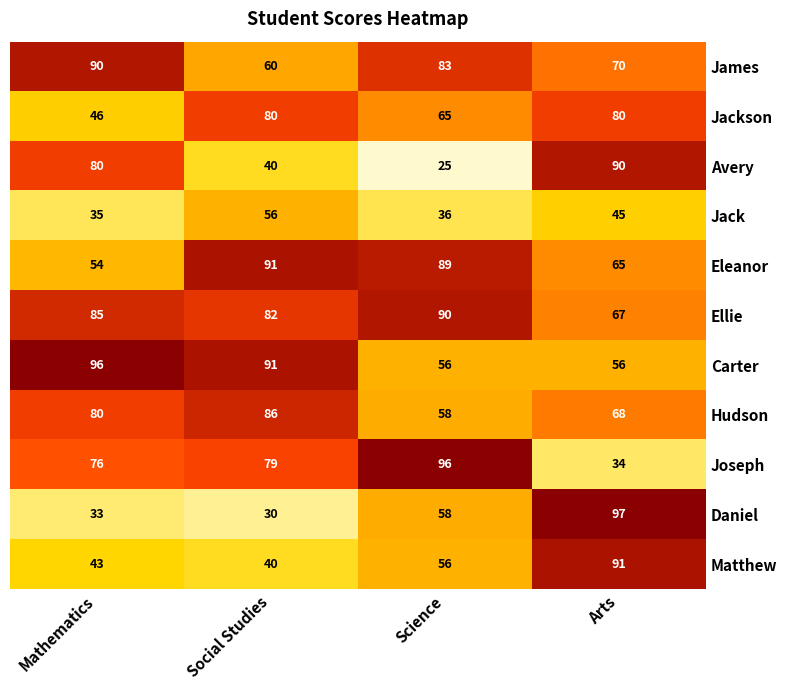

What is the difference between the highest and lowest values at Arts?

63